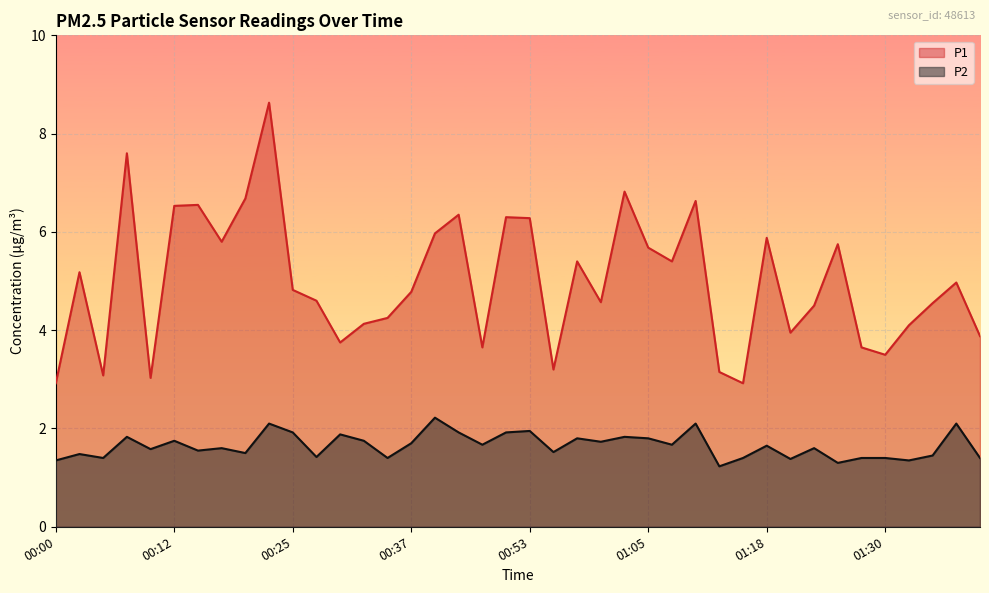

Reading left to right, extract all data points from this chart.

P1: 2.9	5.2	3.1	7.6	3.0	6.5	6.5	5.8	6.7	8.6	4.8	4.6	3.8	4.1	4.2	4.8	6.0	6.3	3.6	6.3	6.3	3.2	5.4	4.6	6.8	5.7	5.4	6.6	3.1	2.9	5.9	4.0	4.5	5.8	3.6	3.5	4.1	4.5	5.0	3.9
P2: 1.4	1.5	1.4	1.8	1.6	1.8	1.6	1.6	1.5	2.1	1.9	1.4	1.9	1.8	1.4	1.7	2.2	1.9	1.7	1.9	1.9	1.5	1.8	1.7	1.8	1.8	1.7	2.1	1.2	1.4	1.6	1.4	1.6	1.3	1.4	1.4	1.4	1.4	2.1	1.4